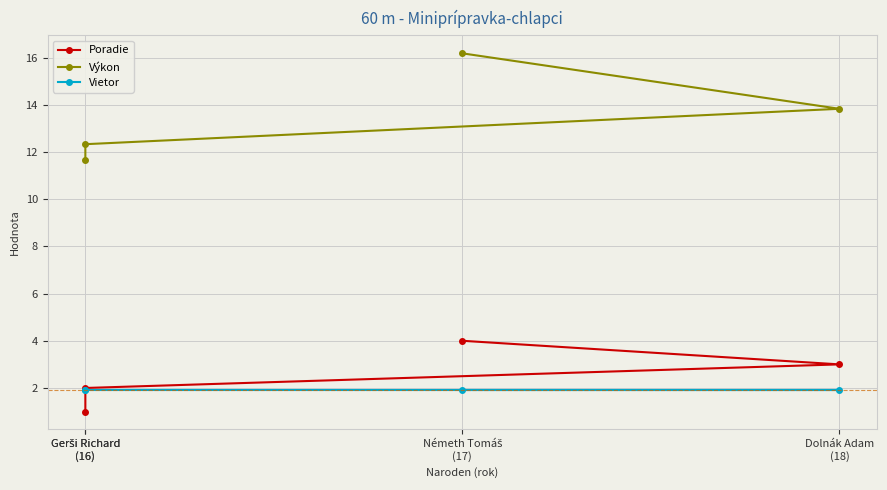

Rank the categories by Vietor value from lowest to highest.

Gerši Richard
(16), Gerši Richard
(16), Dolnák Adam
(18), Németh Tomáš
(17)